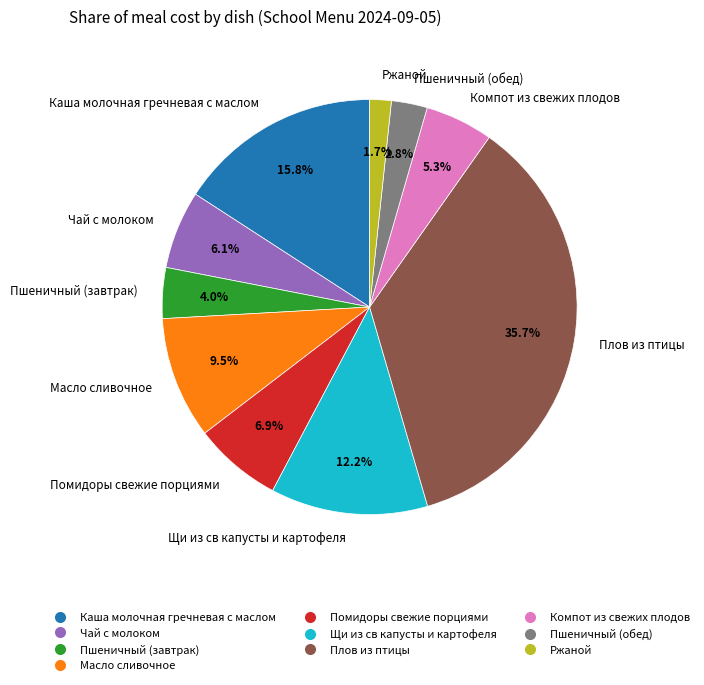

To the nearest percent, what portion does Щи из св капусты и картофеля represent?

12%